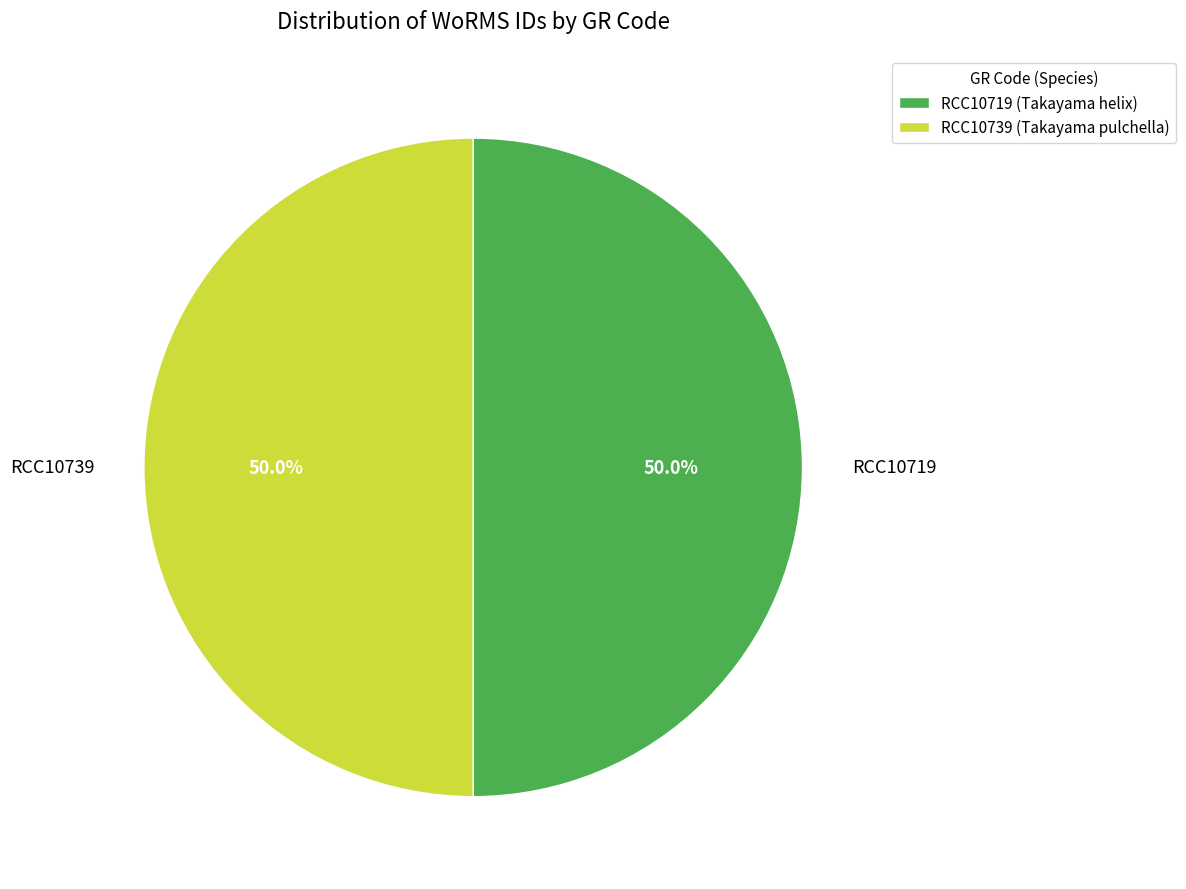

Combined, do RCC10719 and RCC10739 account for over 50%?

Yes